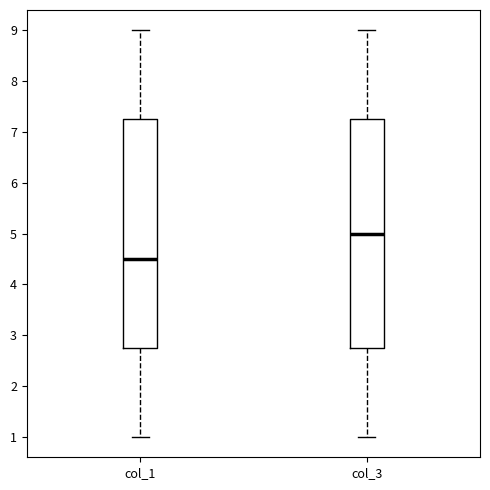

Reading left to right, read every box against the y-axis: the position of its median line, the range the box covers, and the ends of its whiskers. The values are not printed on the chart, so give them approximately, as read against the axis.

col_1: median 4.5, box 2.8 to 7.3, whiskers 1.0 to 9.0
col_3: median 5.0, box 2.8 to 7.3, whiskers 1.0 to 9.0